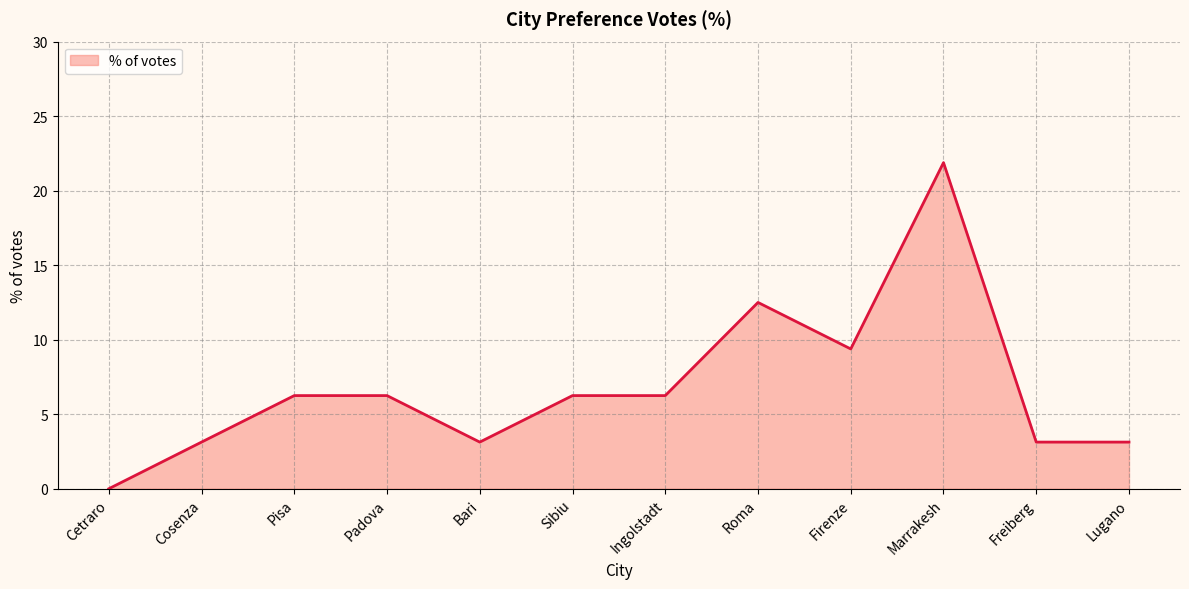

What is the greatest value displayed?

21.9